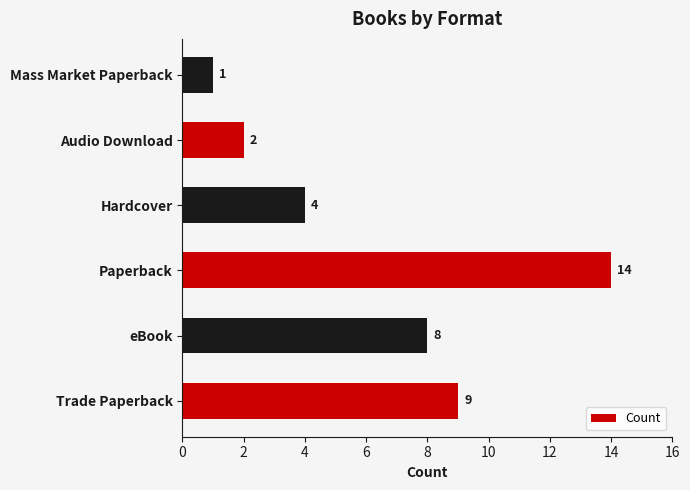

What is the difference between the maximum and minimum values?

13